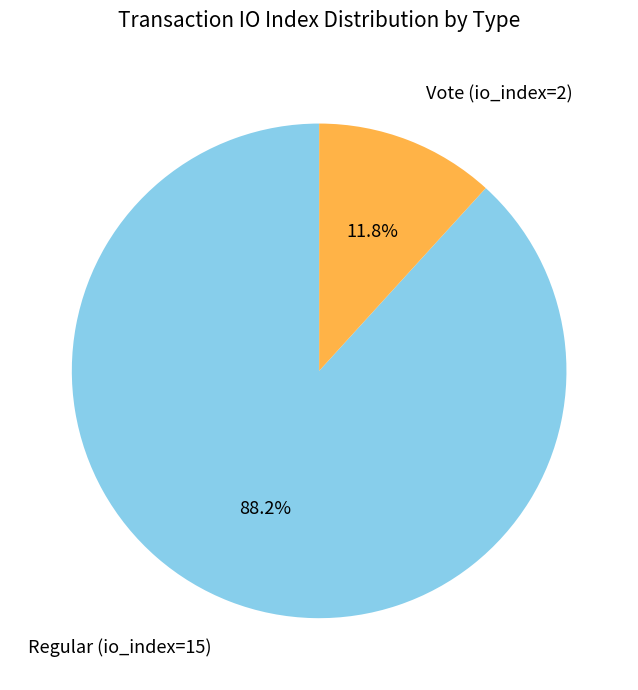

To the nearest percent, what is the combined percentage of Vote (io_index=2) and Regular (io_index=15)?

100%